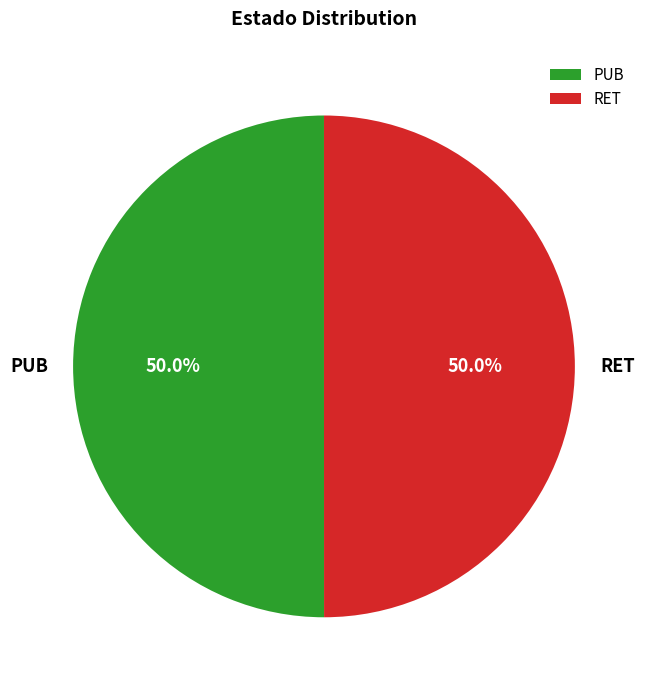

What percentage is NOT represented by PUB?

50.0%